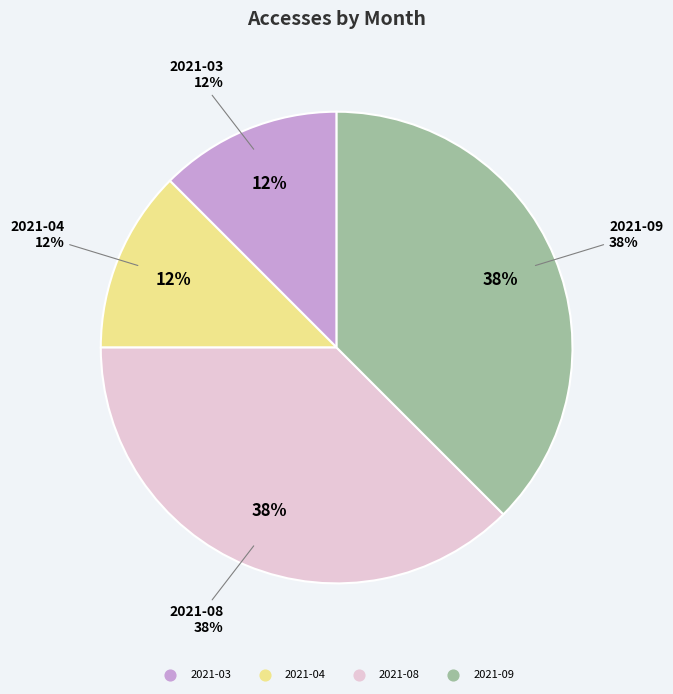

Is there any slice that represents more than half of the pie?

No